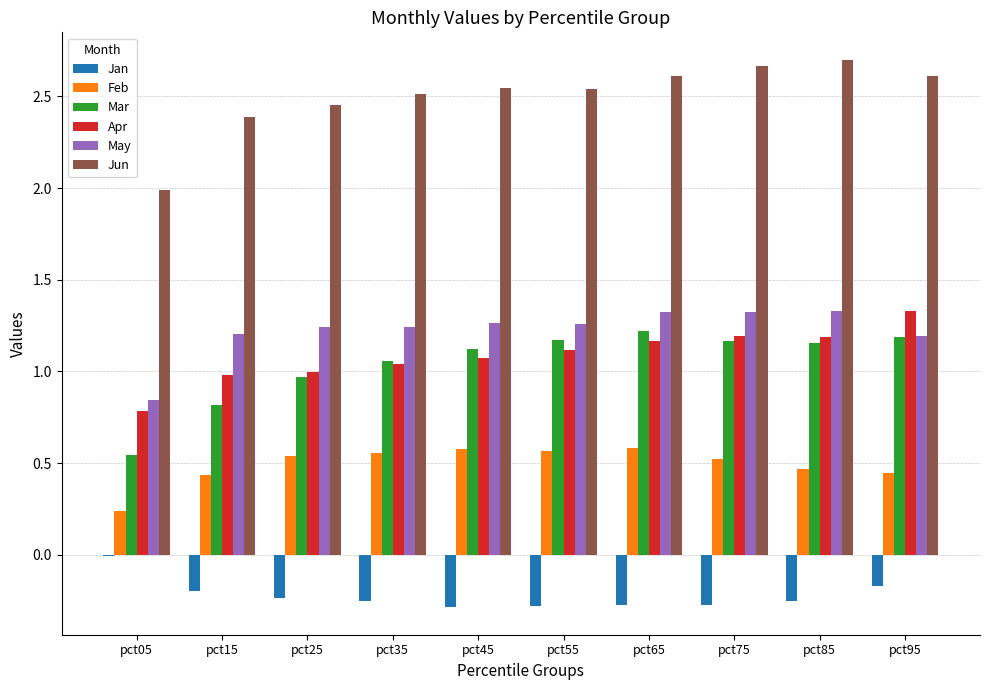

What is the sum of all Mar values?

10.4